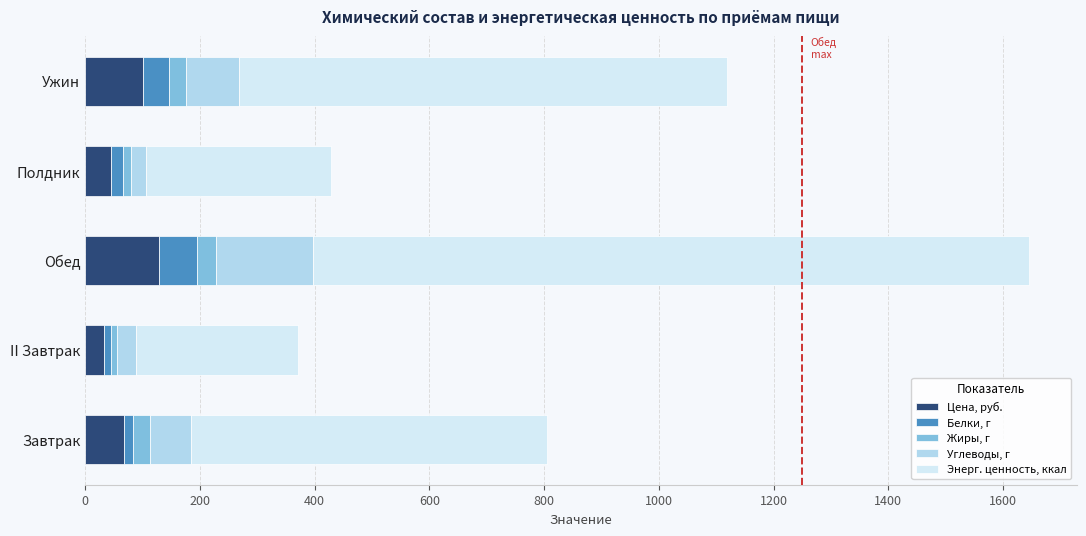

At which category is the sum across all series the highest?

Обед